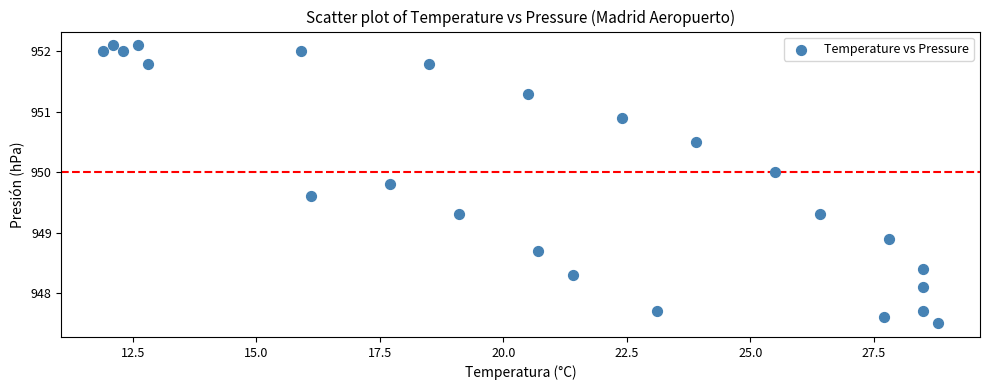

What is the range of X values (max minus min)?

16.9